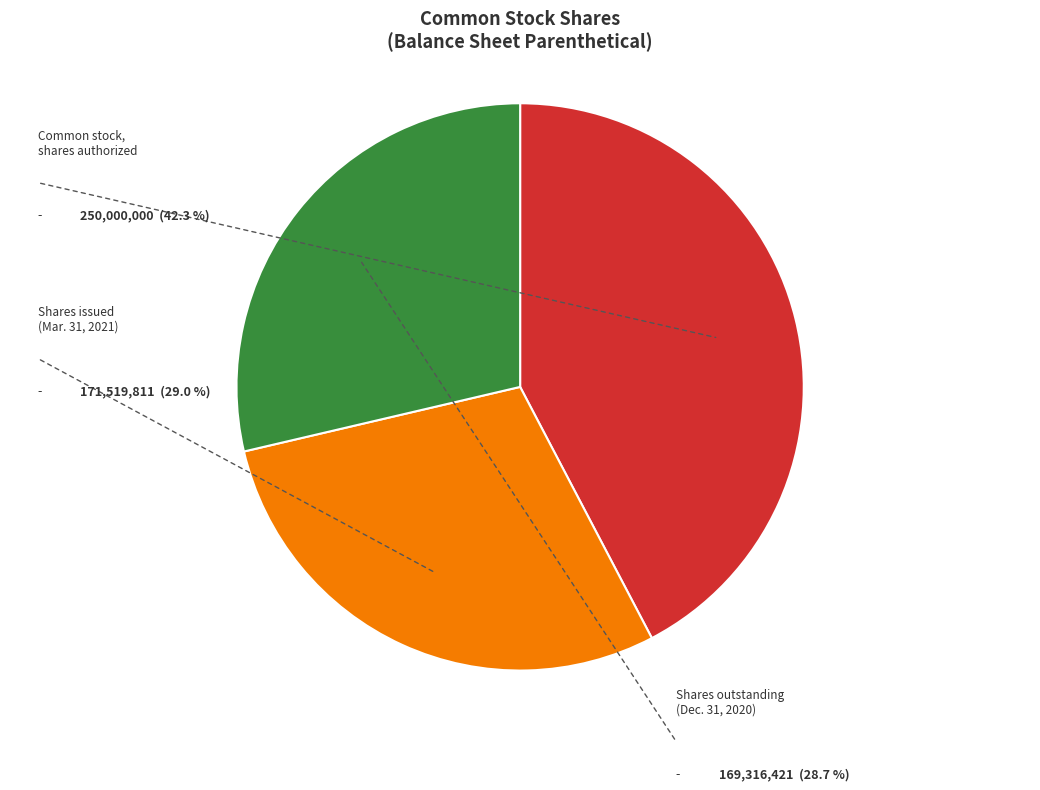

How many slices are in this pie chart?

3